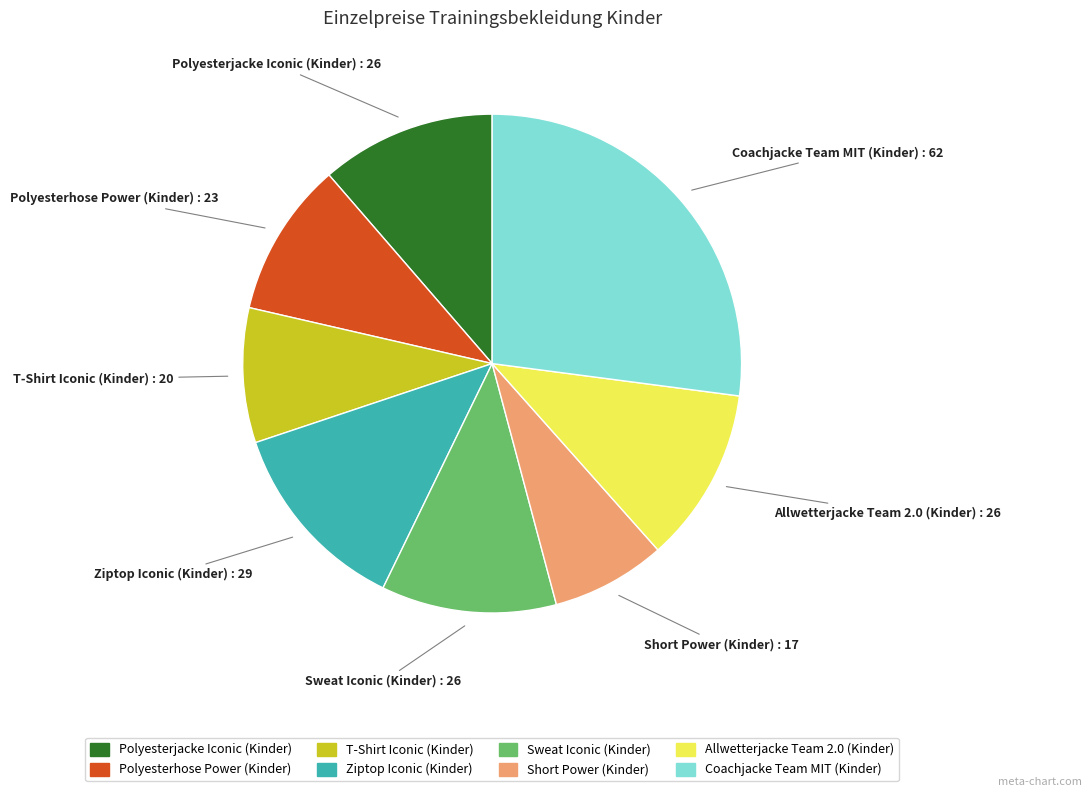

Approximately how many times larger is the value at Short Power (Kinder) compared to Ziptop Iconic (Kinder)?

0.6